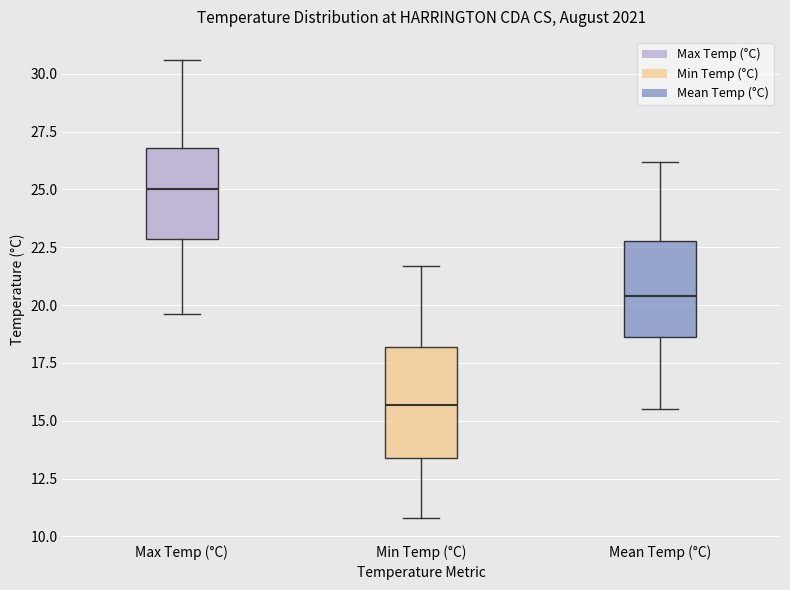

Reading left to right, read every box against the y-axis: the position of its median line, the range the box covers, and the ends of its whiskers. The values are not printed on the chart, so give them approximately, as read against the axis.

Max Temp (°C): median 25.0, box 23.0 to 27.0, whiskers 19.5 to 30.5
Min Temp (°C): median 15.5, box 13.5 to 18.0, whiskers 11.0 to 21.5
Mean Temp (°C): median 20.5, box 18.5 to 23.0, whiskers 15.5 to 26.0